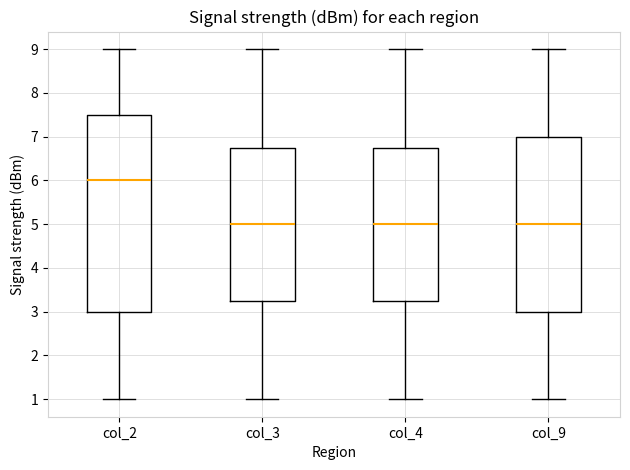

Reading left to right, transcribe this box plot: for each box, give where its median line is, the range the box spans, and where its two whiskers end, as read against the y-axis. The values are not printed on the chart, so give them approximately, as read against the axis.

col_2: median 6.0, box 3.0 to 7.5, whiskers 1.0 to 9.0
col_3: median 5.0, box 3.3 to 6.8, whiskers 1.0 to 9.0
col_4: median 5.0, box 3.3 to 6.8, whiskers 1.0 to 9.0
col_9: median 5.0, box 3.0 to 7.0, whiskers 1.0 to 9.0